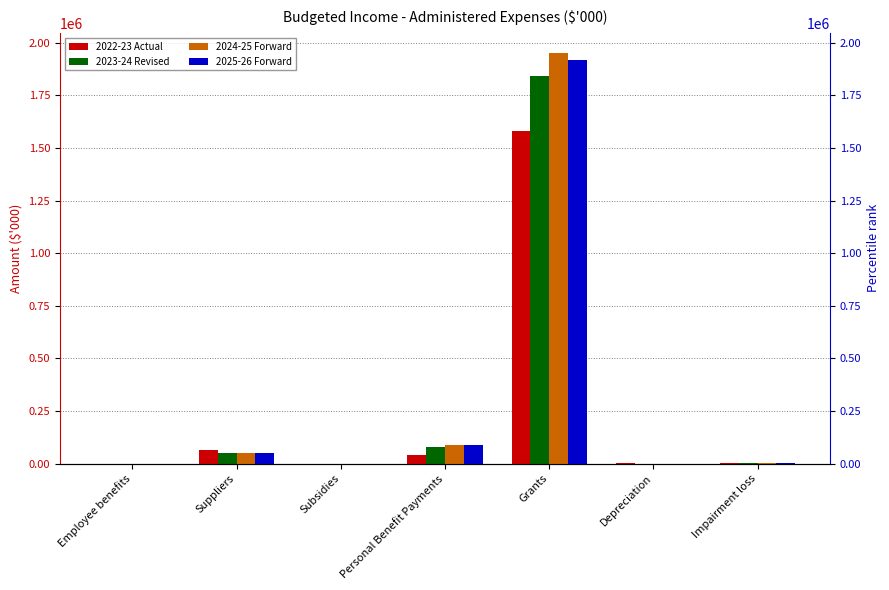

Is it true that 2025-26 Forward equals 422 at Depreciation?

False